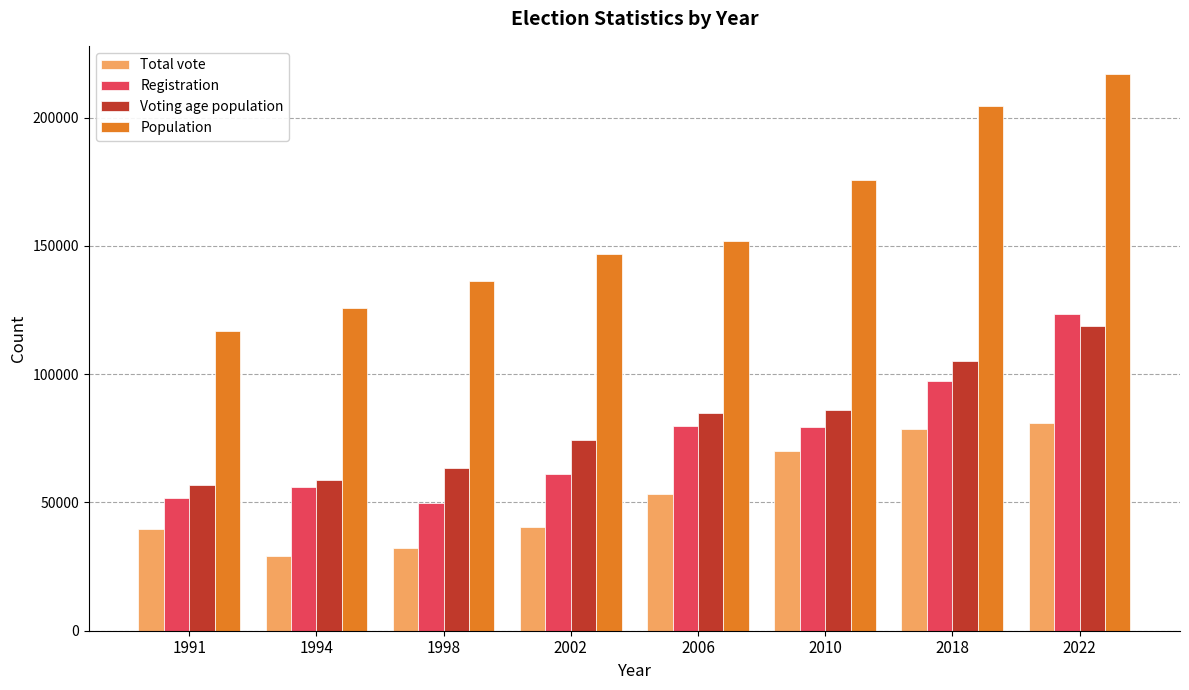

The value of Registration at 1994 is 55862. True or false?

True